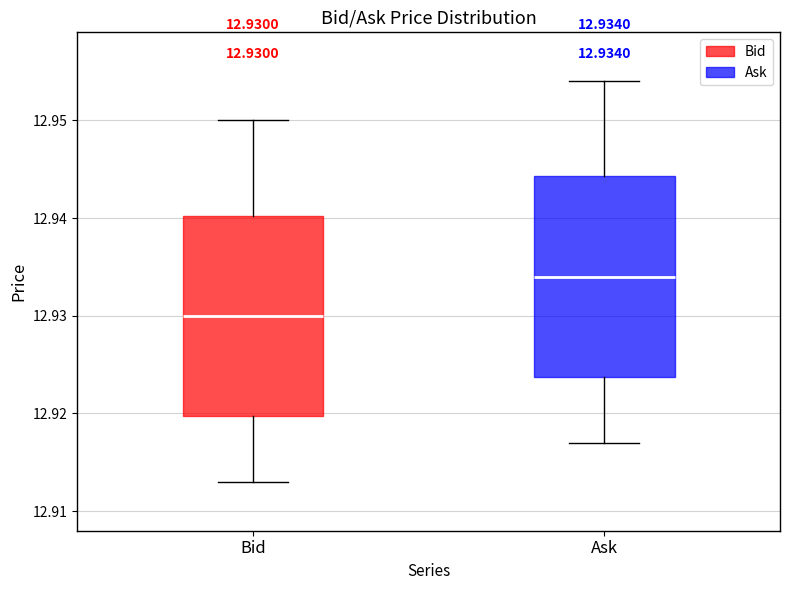

Which box's median line is the lowest?

Bid